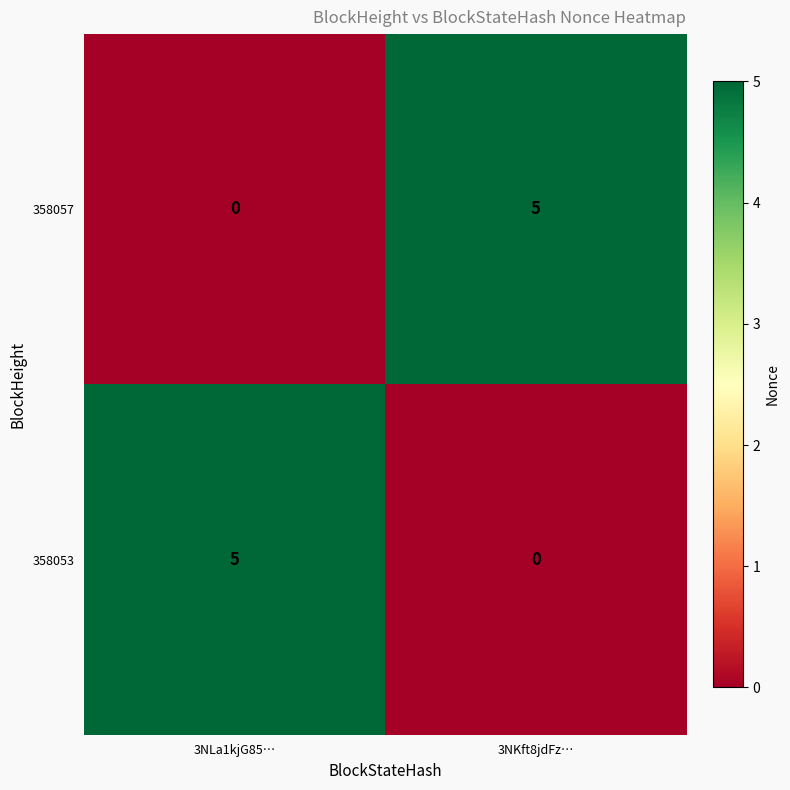

What is the total value across all series at 3NKft8jdFz…?

5